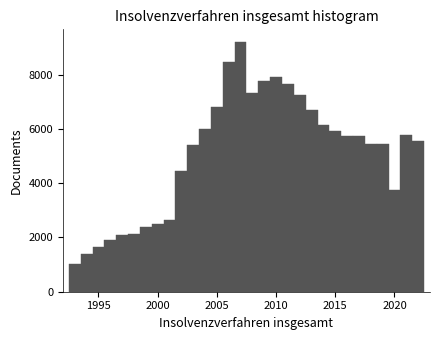

Read against the x-axis, roughly where is the centre of the tallest bar?

2007.0